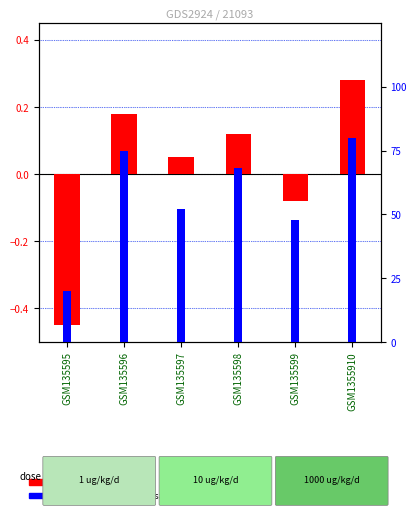

At GSM135596, list the series in order from smallest to largest.

log2 ratio, percentile rank within the sample